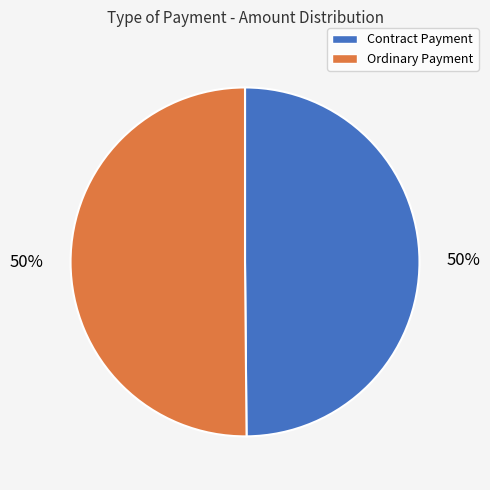

True or false: Ordinary Payment accounts for 59% of the total.

False